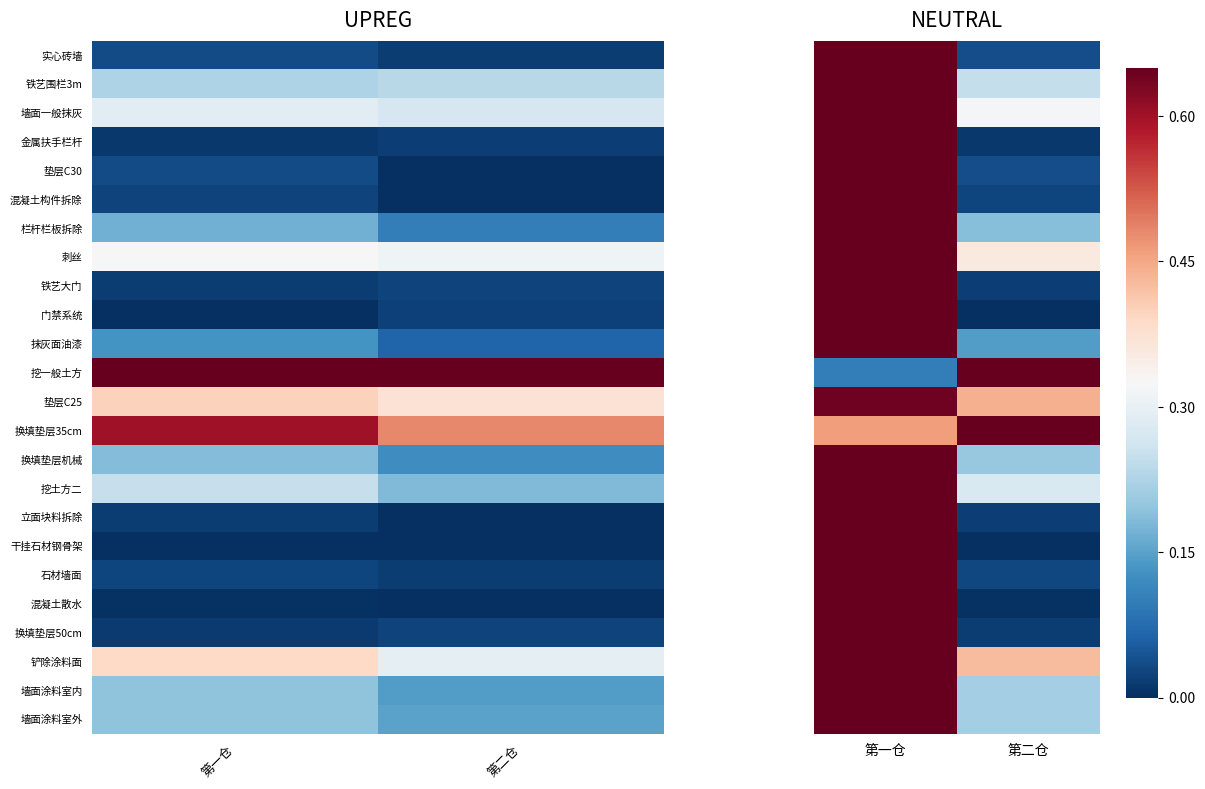

Read the 换填垫层35cm value at 第二仓.

0.7